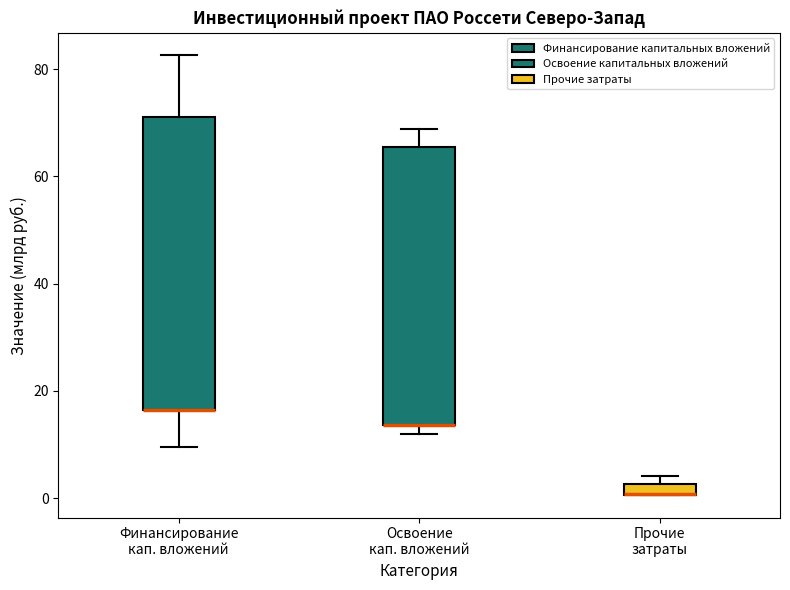

Which box is the tallest, from its lower edge to its upper edge?

Финансирование кап. вложений